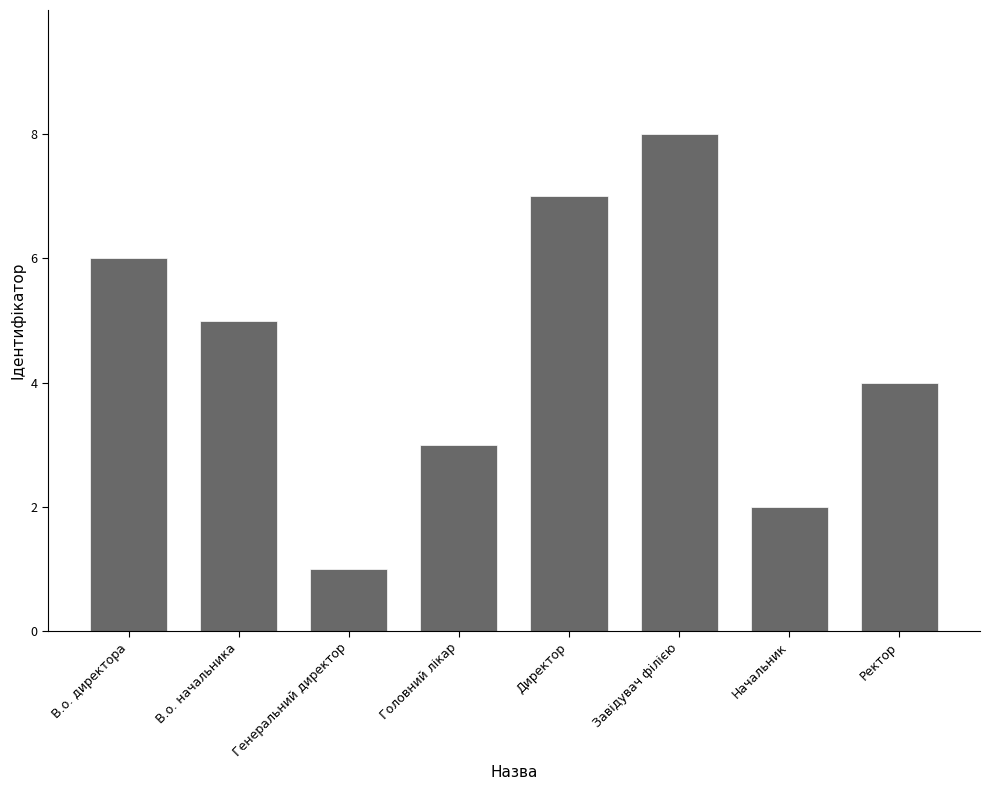

Which category has the highest value across all series?

Завідувач філією